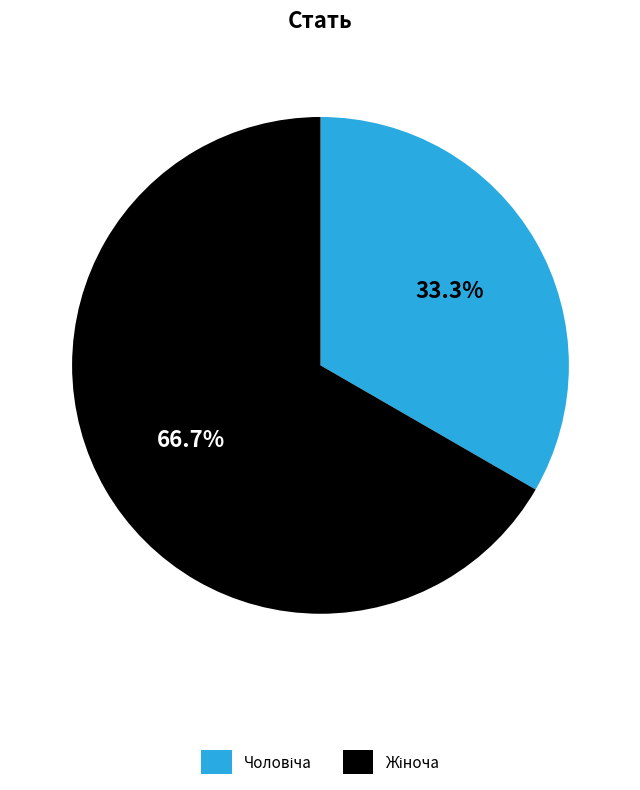

Is there a majority slice in this chart?

Yes